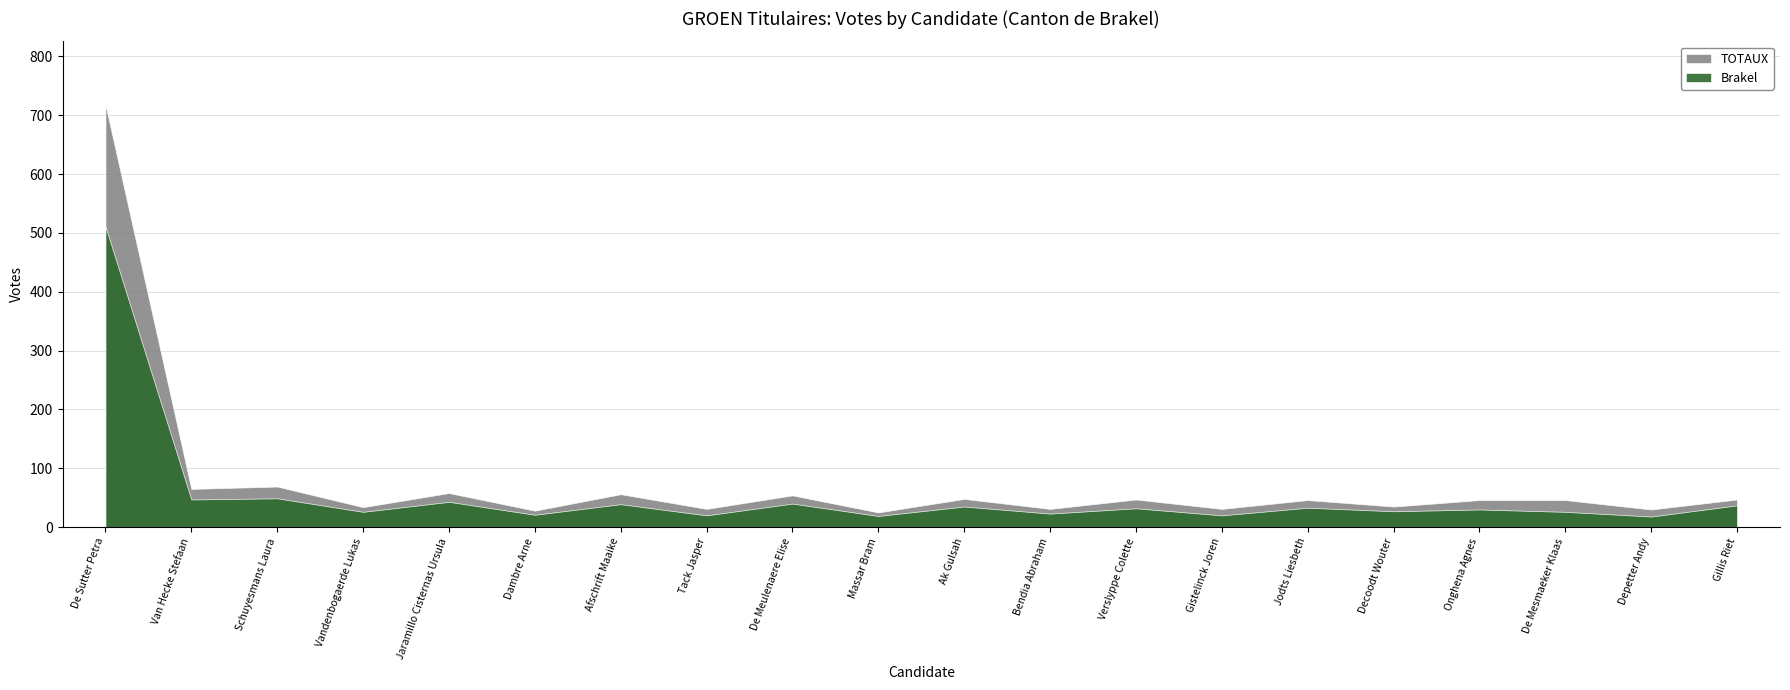

In TOTAUX, how many points are lower than both neighbors (excluding endpoints)?

9